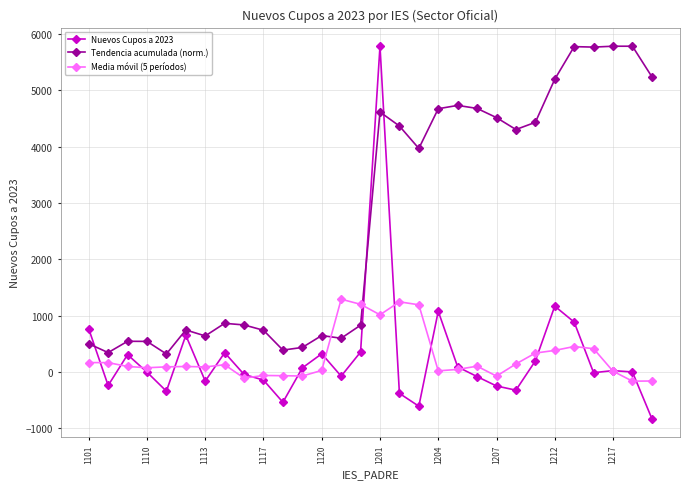

What is the greatest value displayed?

5781.0